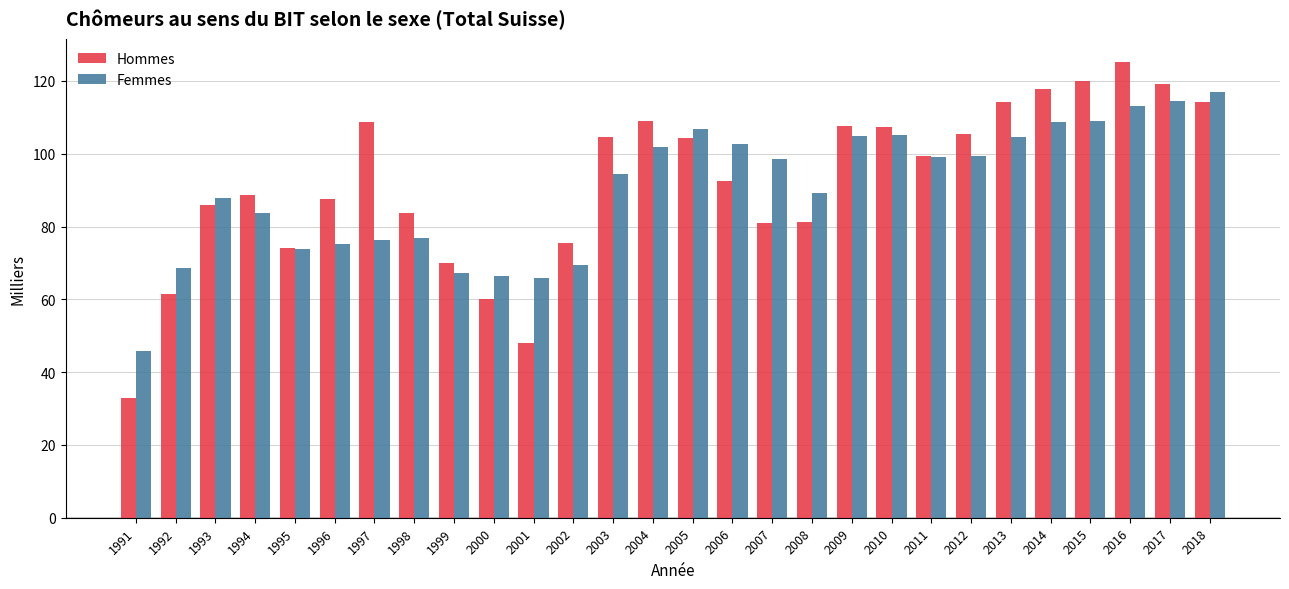

Which series has the largest range (max minus min)?

Hommes